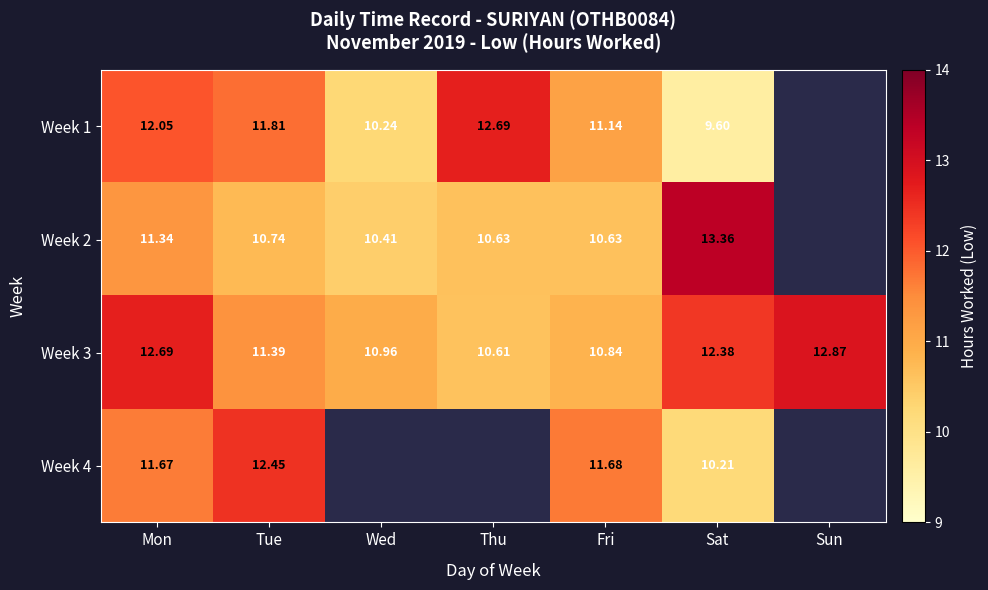

Is the value of Week 1 at Fri greater than the value of Week 3 at Sat?

No